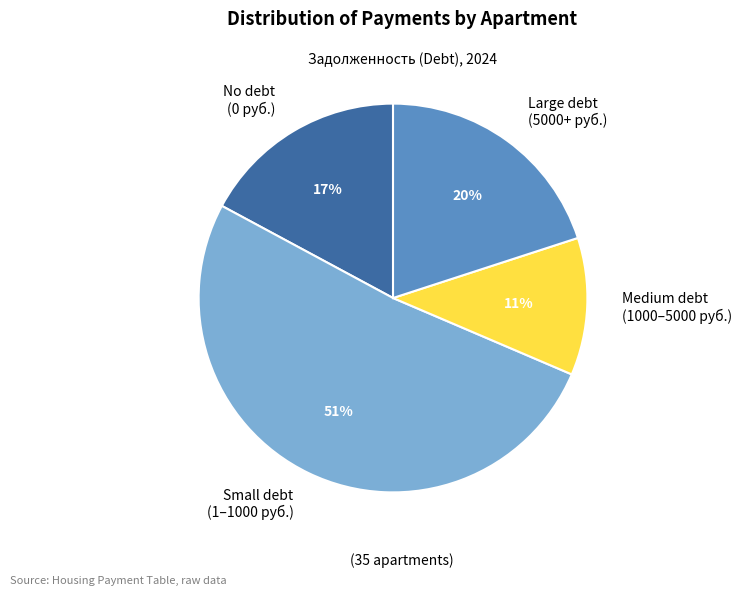

To the nearest percent, what is the difference between the Large debt (5000+ руб.) and No debt (0 руб.) slice percentages?

3%